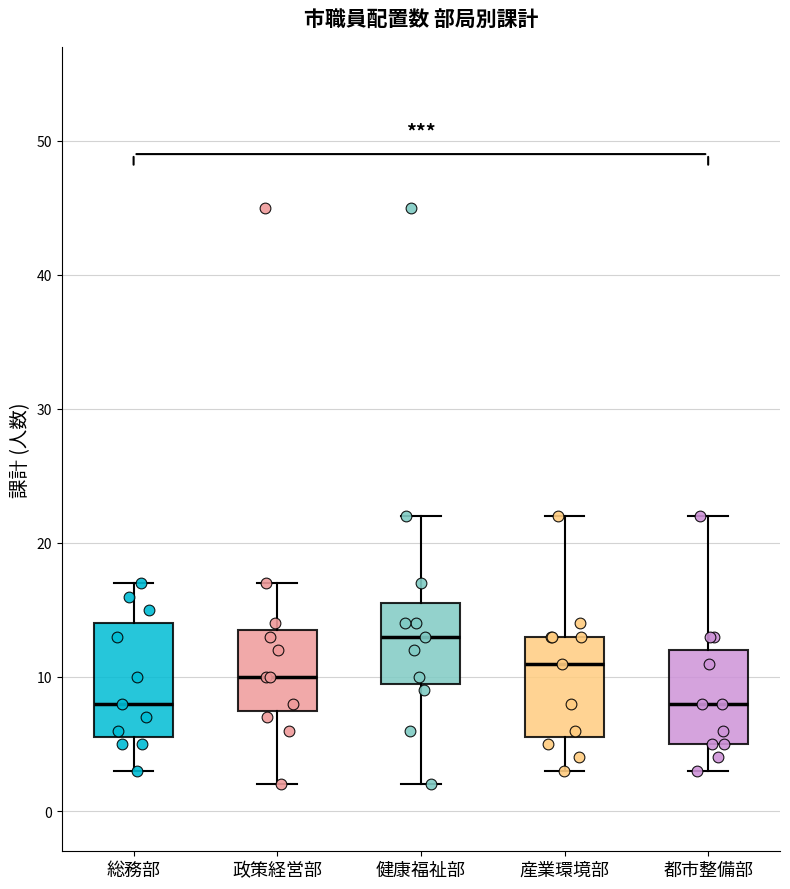

Reading left to right, read every box against the y-axis: the position of its median line, the range the box covers, and the ends of its whiskers. The values are not printed on the chart, so give them approximately, as read against the axis.

総務部: median 8, box 6 to 14, whiskers 3 to 17
政策経営部: median 10, box 8 to 14, whiskers 2 to 17
健康福祉部: median 13, box 10 to 16, whiskers 2 to 22
産業環境部: median 11, box 6 to 13, whiskers 3 to 22
都市整備部: median 8, box 5 to 12, whiskers 3 to 22